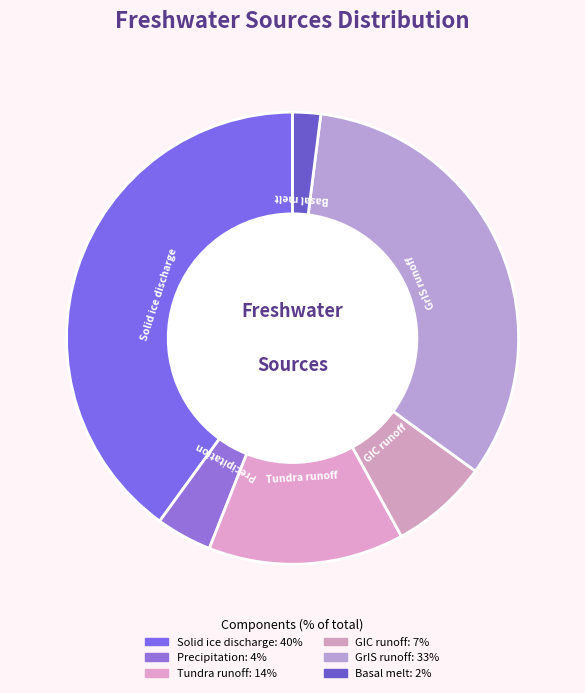

Combined, do Tundra runoff and Solid ice discharge account for over 50%?

Yes